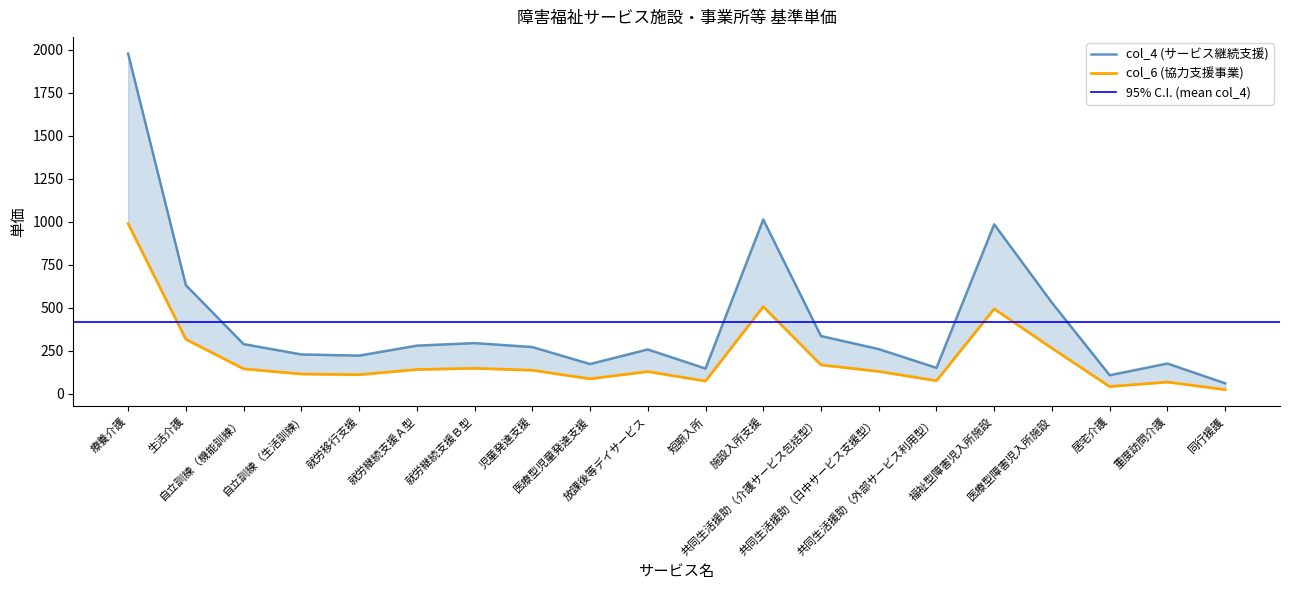

Is it true that col_4 (サービス継続支援) equals 314 at 重度訪問介護?

False